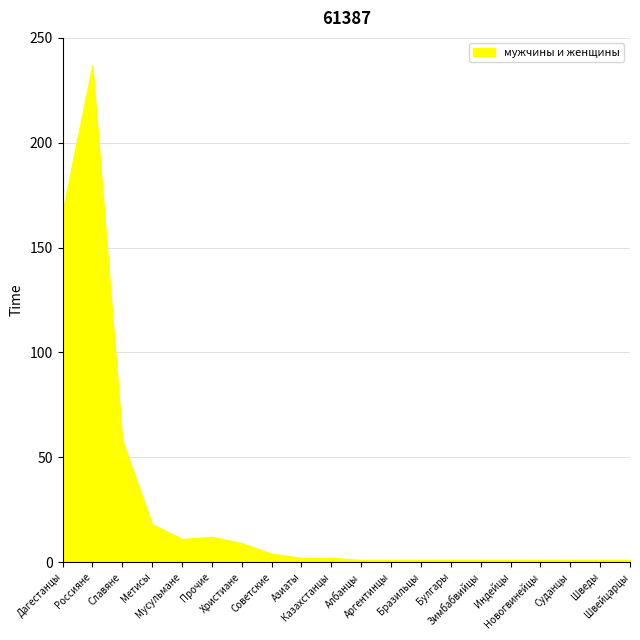

What is the difference between the maximum and minimum values?

236